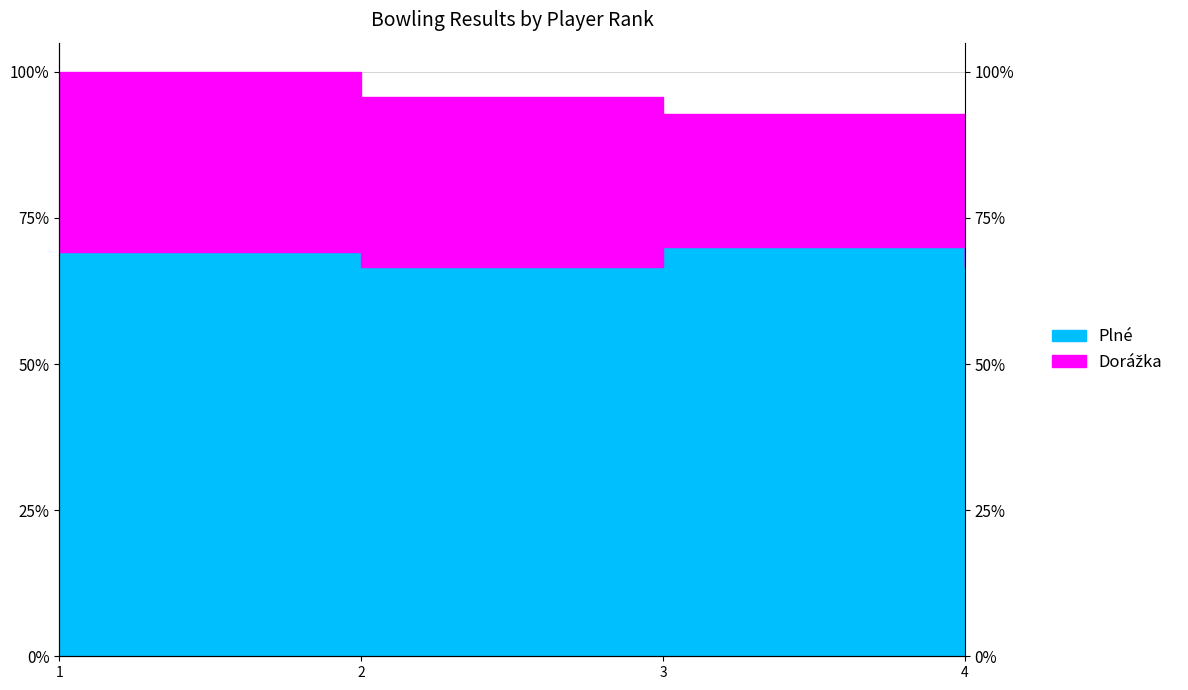

List the labels in order of value, largest first.

3, 1, 2, 4